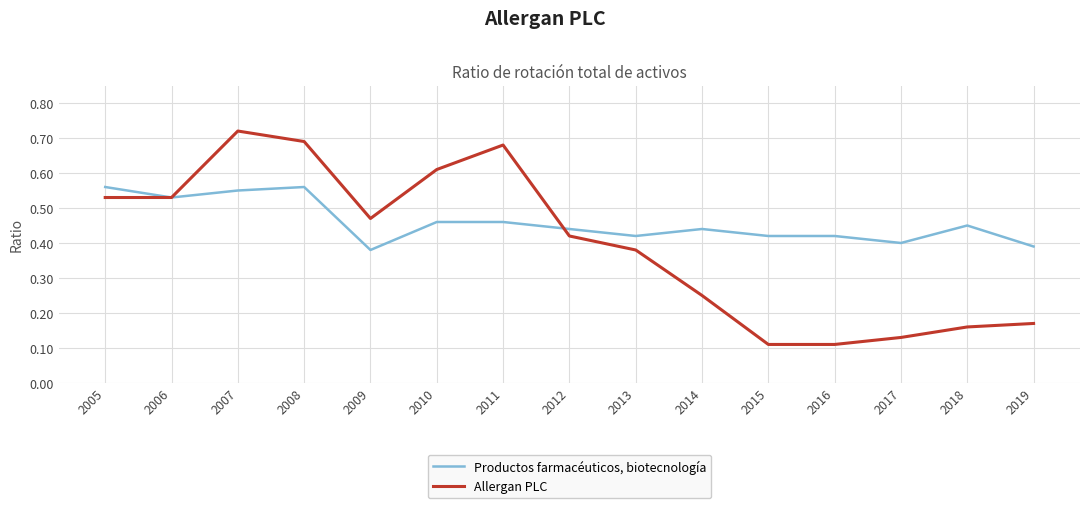

Which series has the widest spread of values?

Allergan PLC